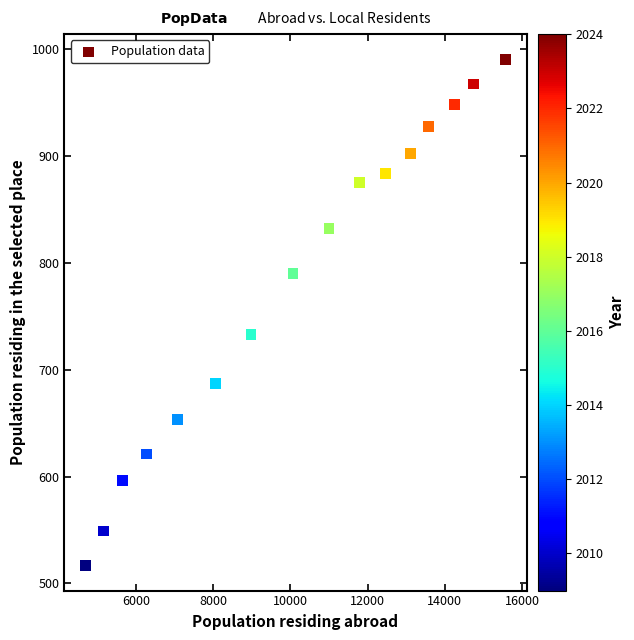

What Y value in the scatter plot is closest to 753?

733